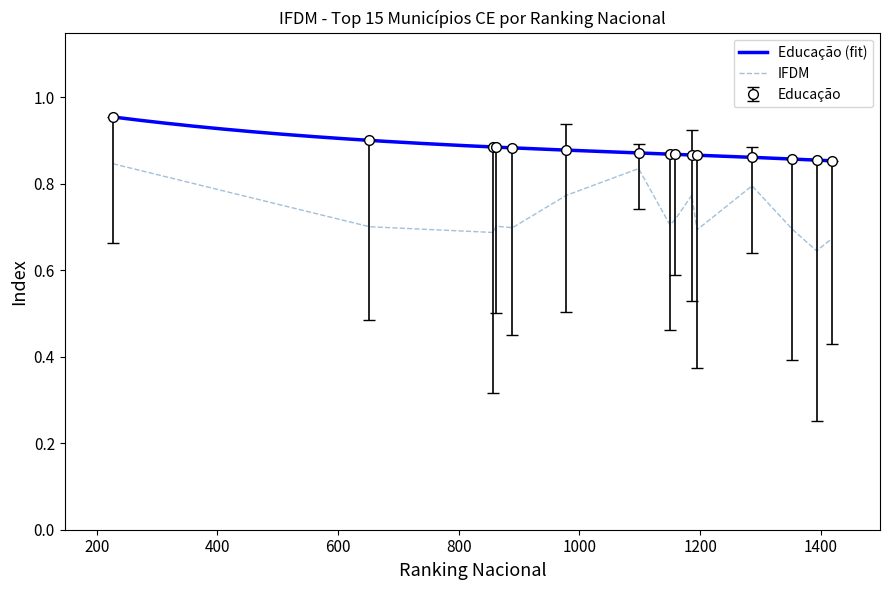

True or false: IFDM and Educação intersect in this chart.

False